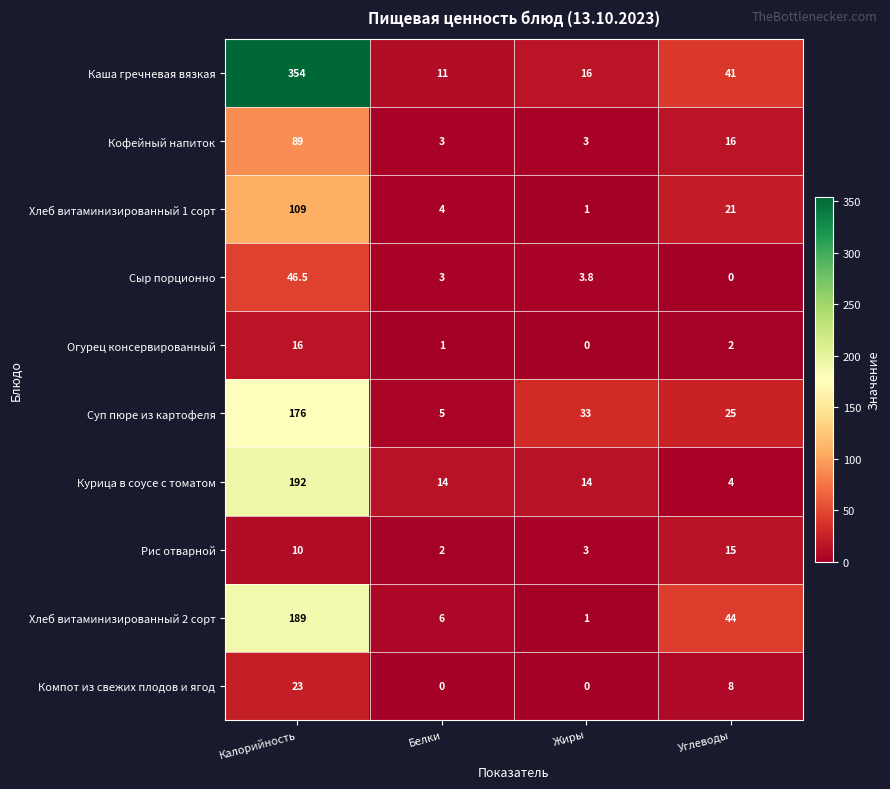

At how many categories does at least one series exceed 313?

1